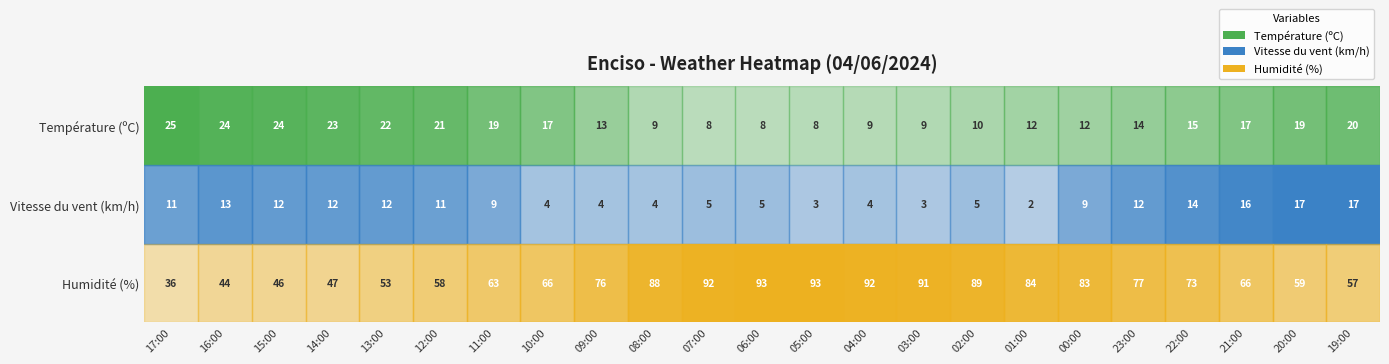

The value of Humidité (%) at 07:00 is 92. True or false?

True